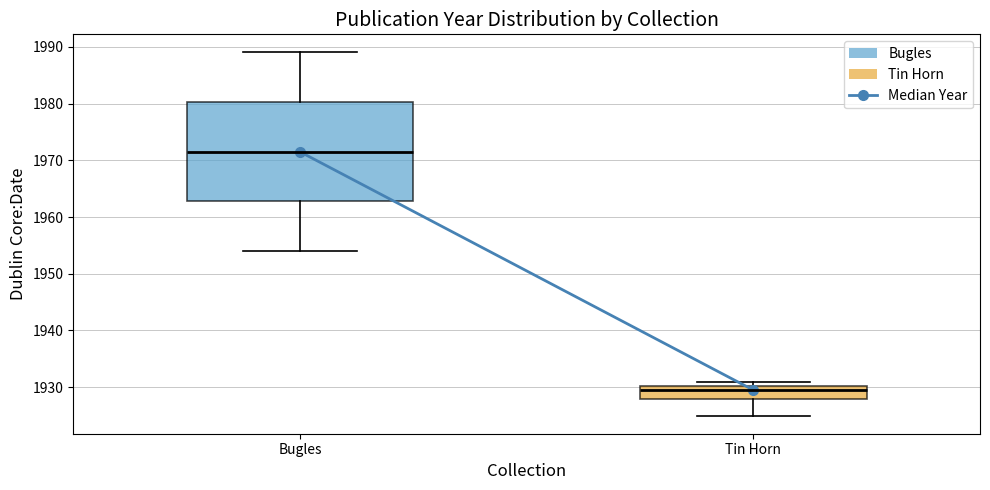

Reading left to right, read every box against the y-axis: the position of its median line, the range the box covers, and the ends of its whiskers. The values are not printed on the chart, so give them approximately, as read against the axis.

Bugles: median 1972, box 1963 to 1980, whiskers 1954 to 1989
Tin Horn: median 1930 (just below the box's upper edge), box 1928 to 1930, whiskers 1925 to 1931